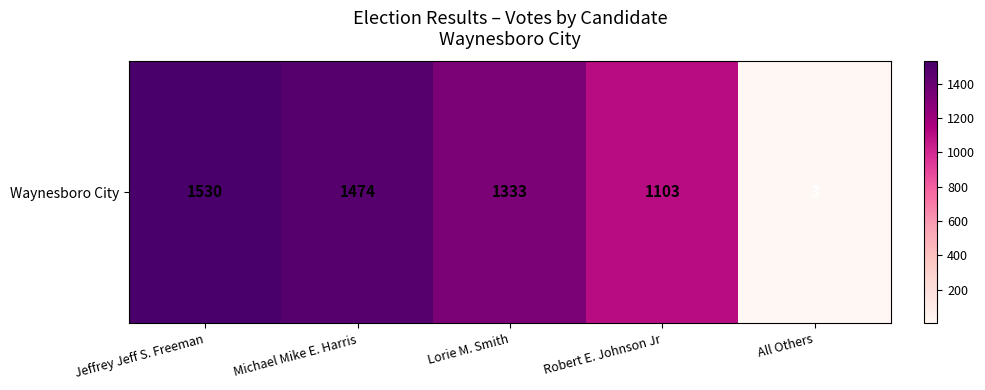

How many distinct data groups are displayed?

1